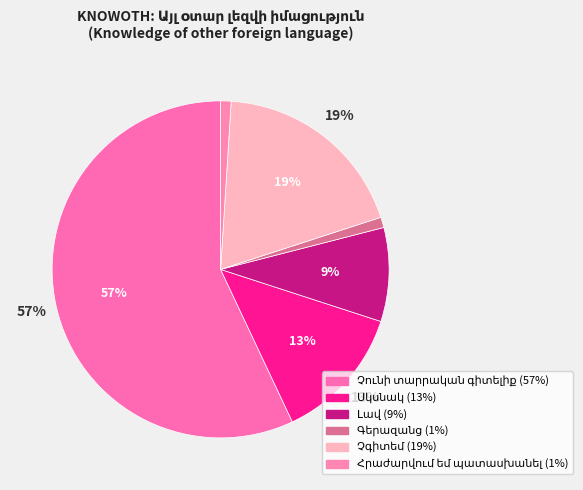

What is the ratio of the value at Չգիտեմ to the value at Հրաժարվում եմ պատասխանել?

19.0